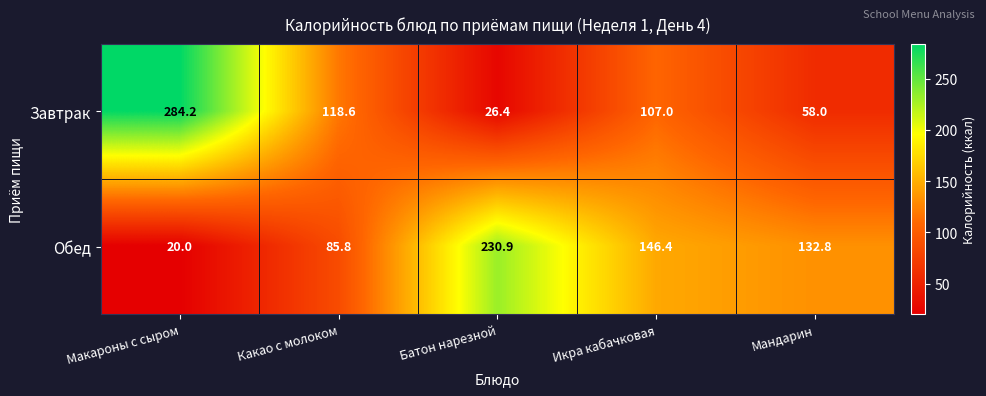

At which label does Обед first exceed 132?

Батон нарезной